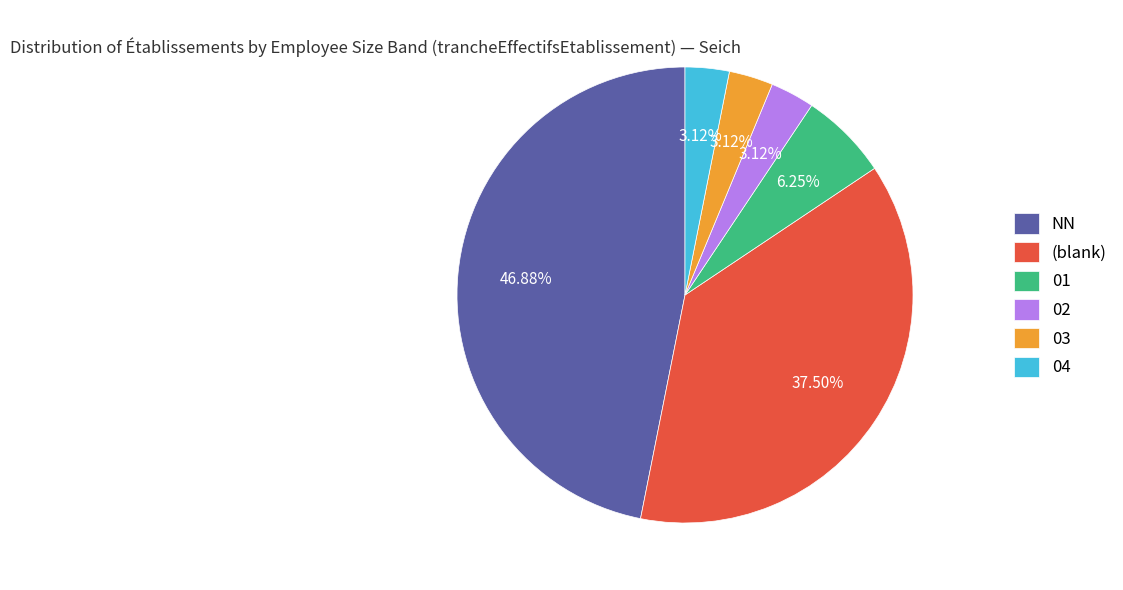

Is the sum of 03 and 01 greater than half?

No